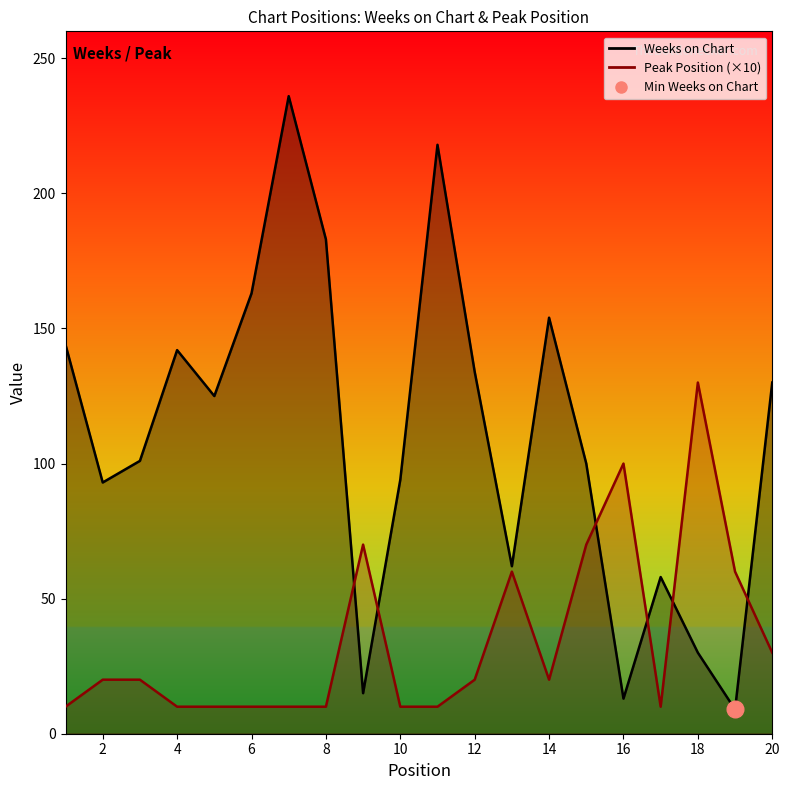

At which label does Peak Position reach its minimum?

1